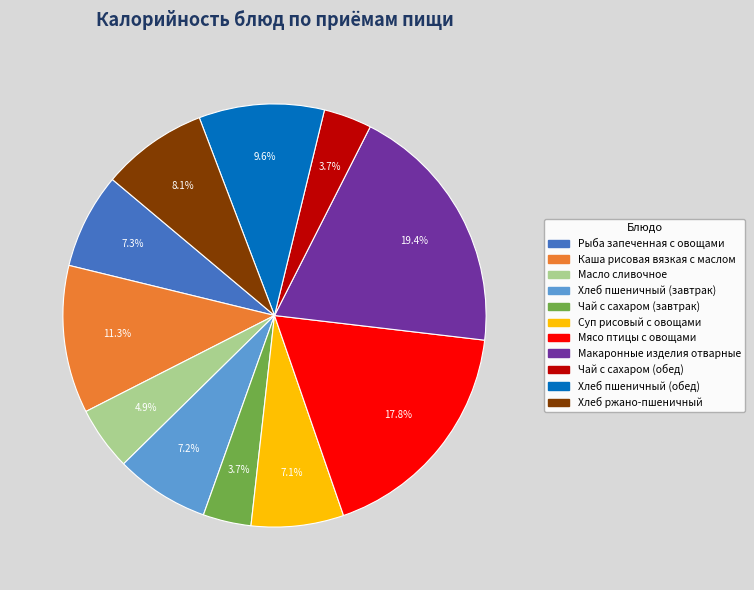

Does Рыба запеченная с овощами account for over 50% of the chart?

No